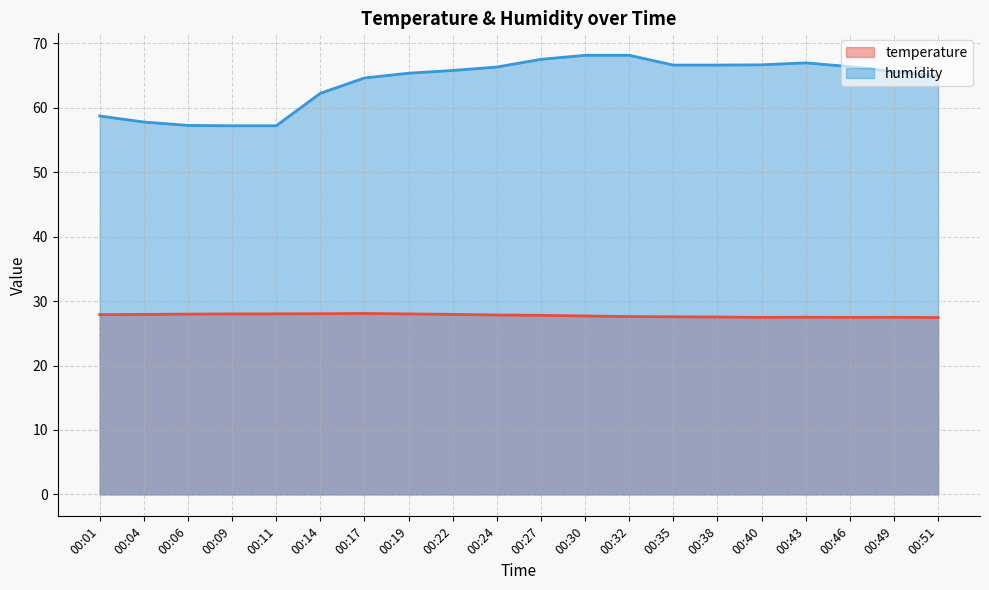

In temperature, how many points are lower than both neighbors (excluding endpoints)?

2